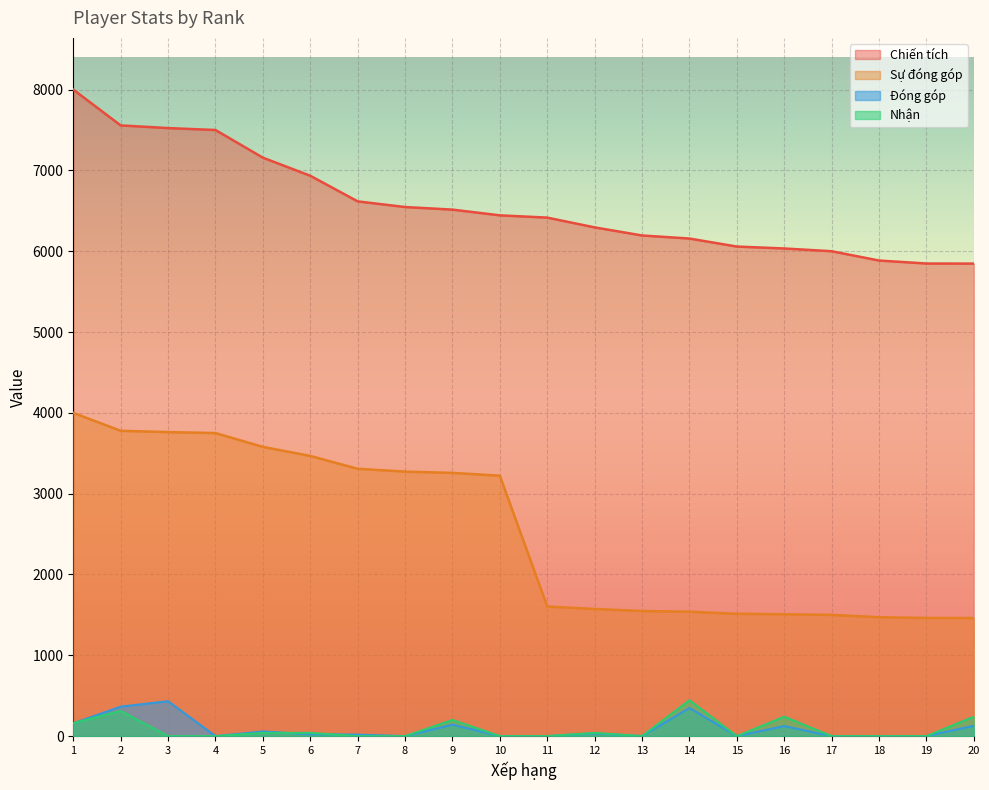

Where is the first local maximum for Đóng góp?

3